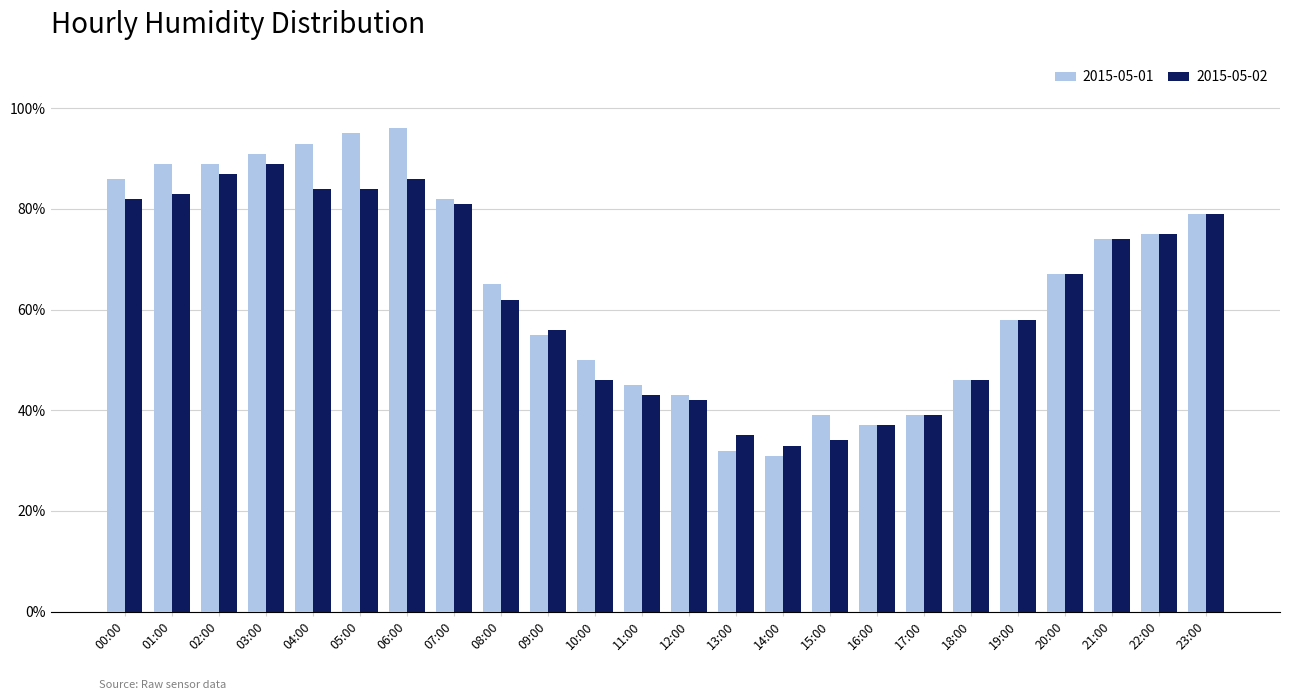

What is the total value across all series at 03:00?

180